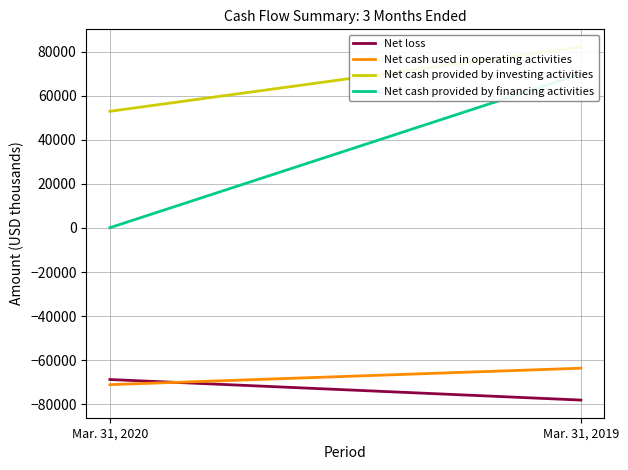

List the series in order of their peak value, highest first.

Net cash provided by investing activities, Net cash provided by financing activities, Net cash used in operating activities, Net loss